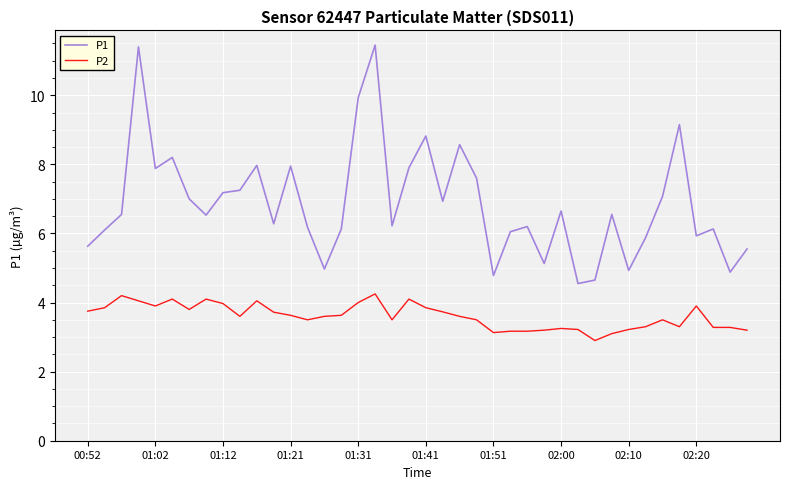

Which series has the widest spread of values?

P1